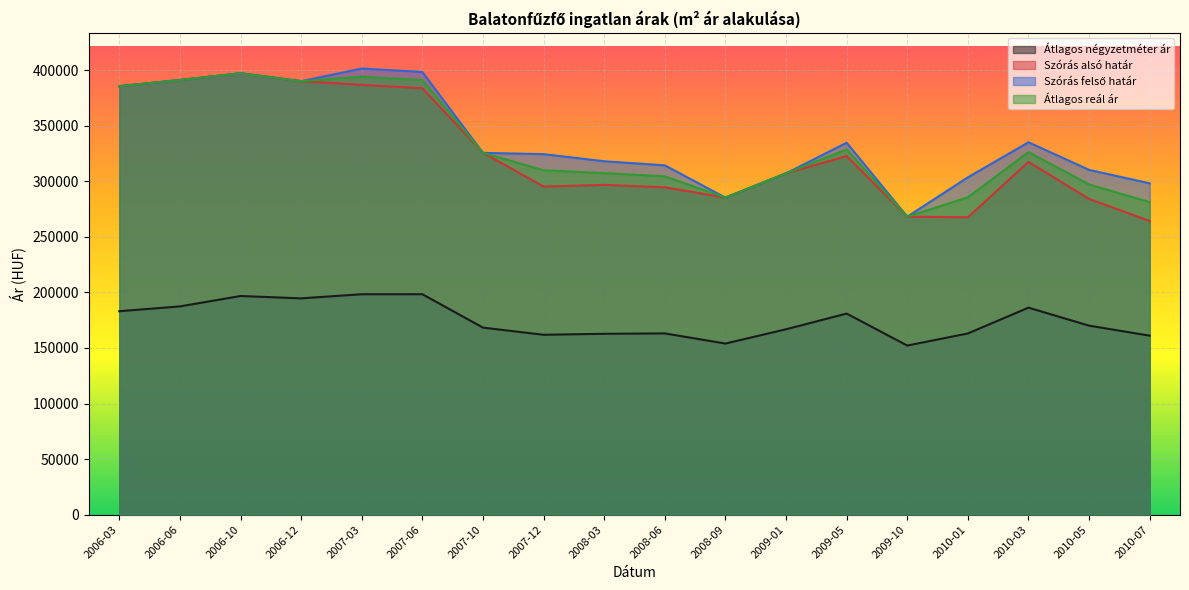

How many categories are shown in the chart?

18